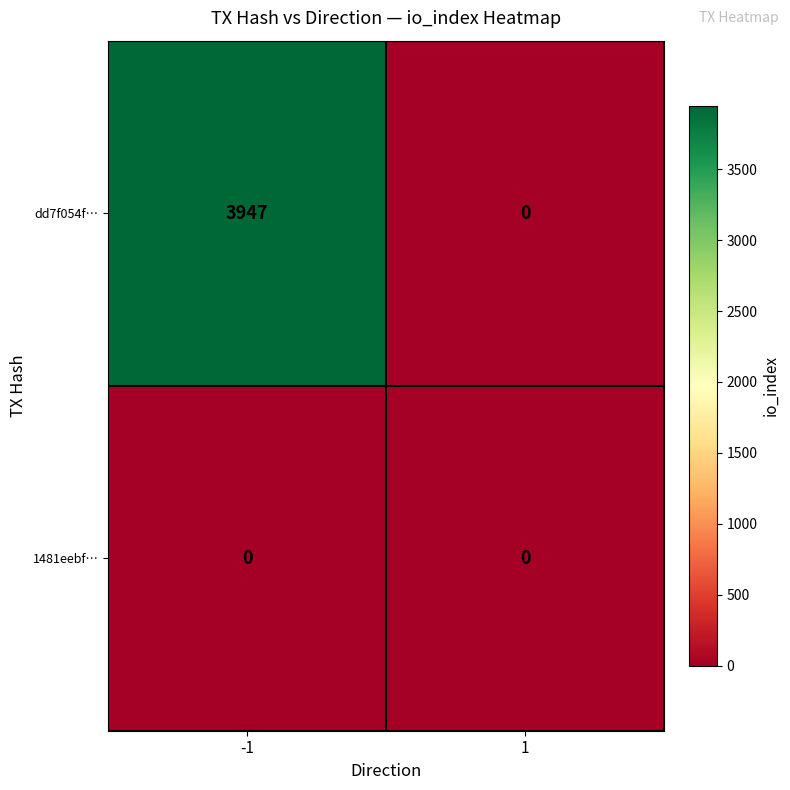

Which series has the largest total across all categories?

dd7f054f…